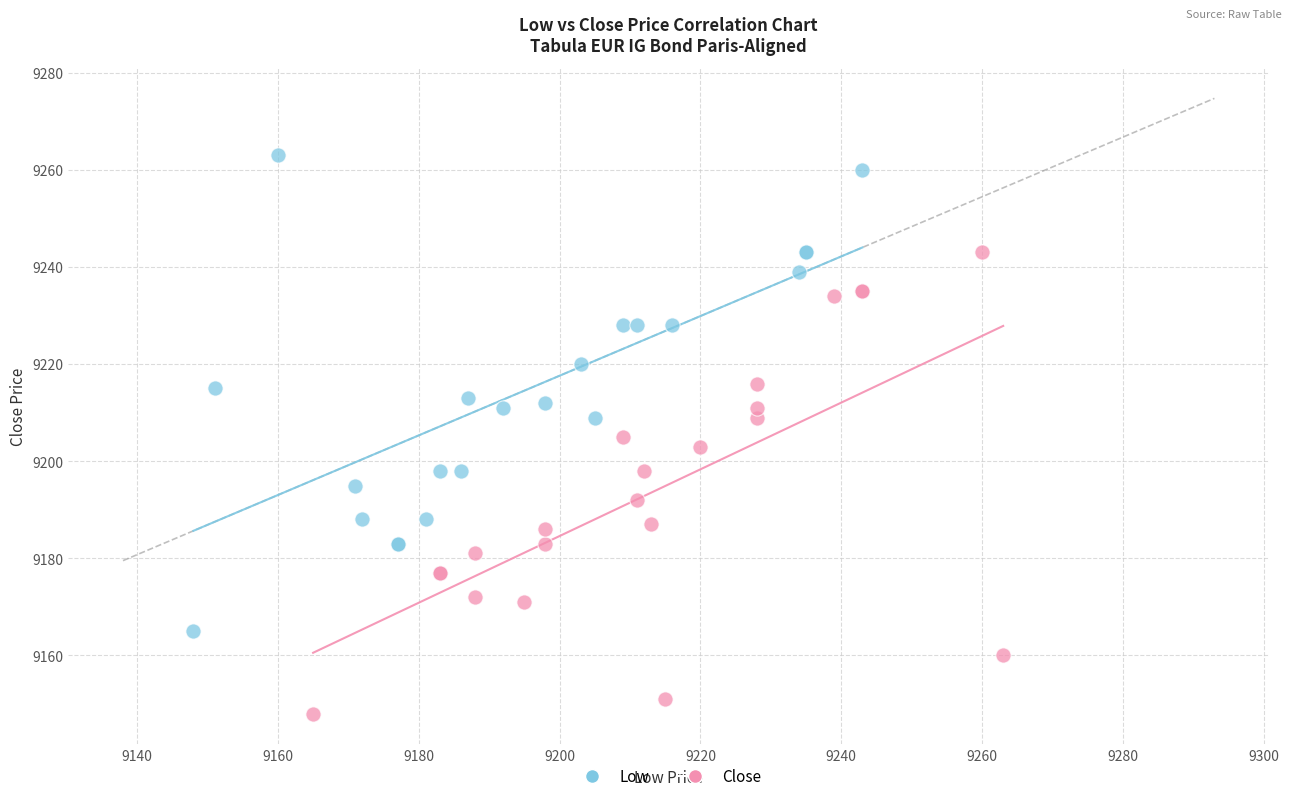

Which series contains the lowest Y value?

Close